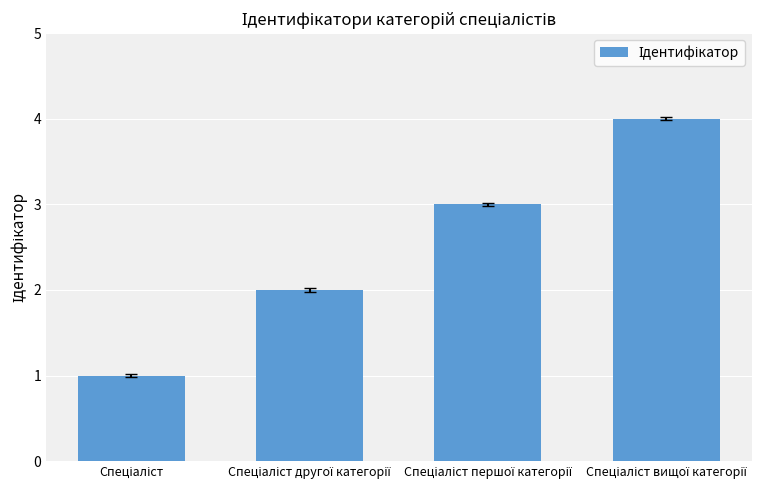

What is the sum of all values?

10